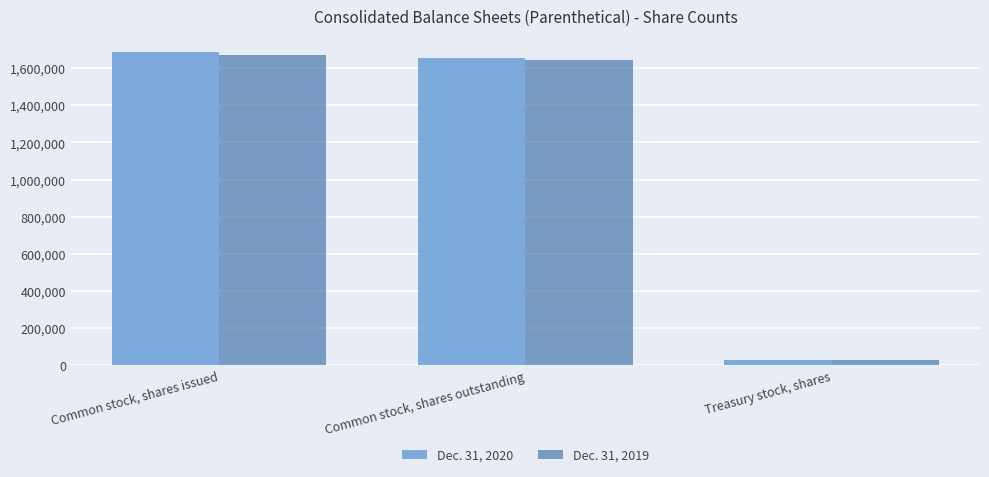

Which category has the highest value in the Dec. 31, 2019 series?

Common stock, shares issued